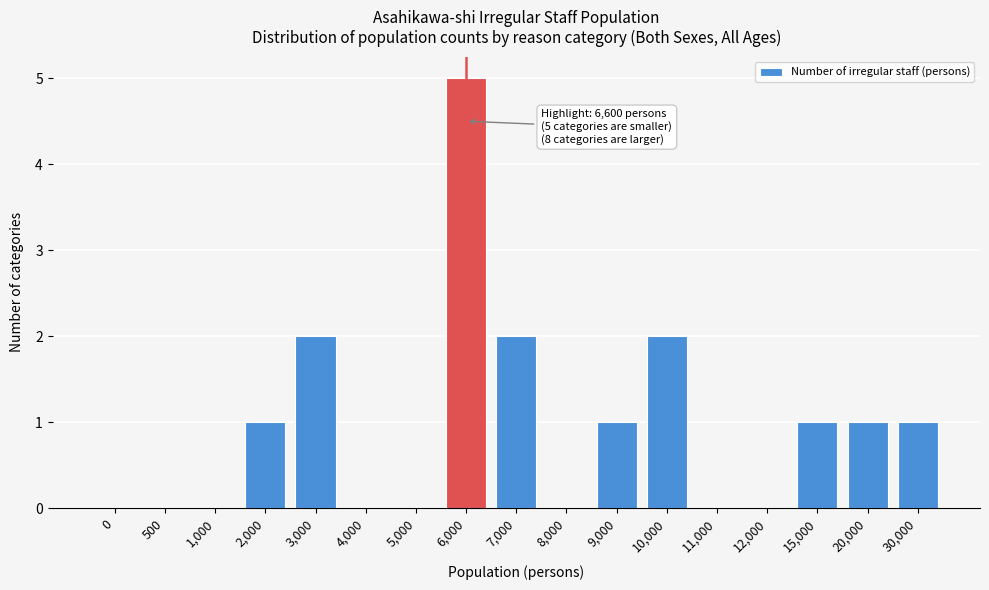

Reading left to right, transcribe all the data shown in this chart.

0=0	500=0	1,000=0	2,000=1	3,000=2	4,000=0	5,000=0	6,000=5	7,000=2	8,000=0	9,000=1	10,000=2	11,000=0	12,000=0	15,000=1	20,000=1	30,000=1